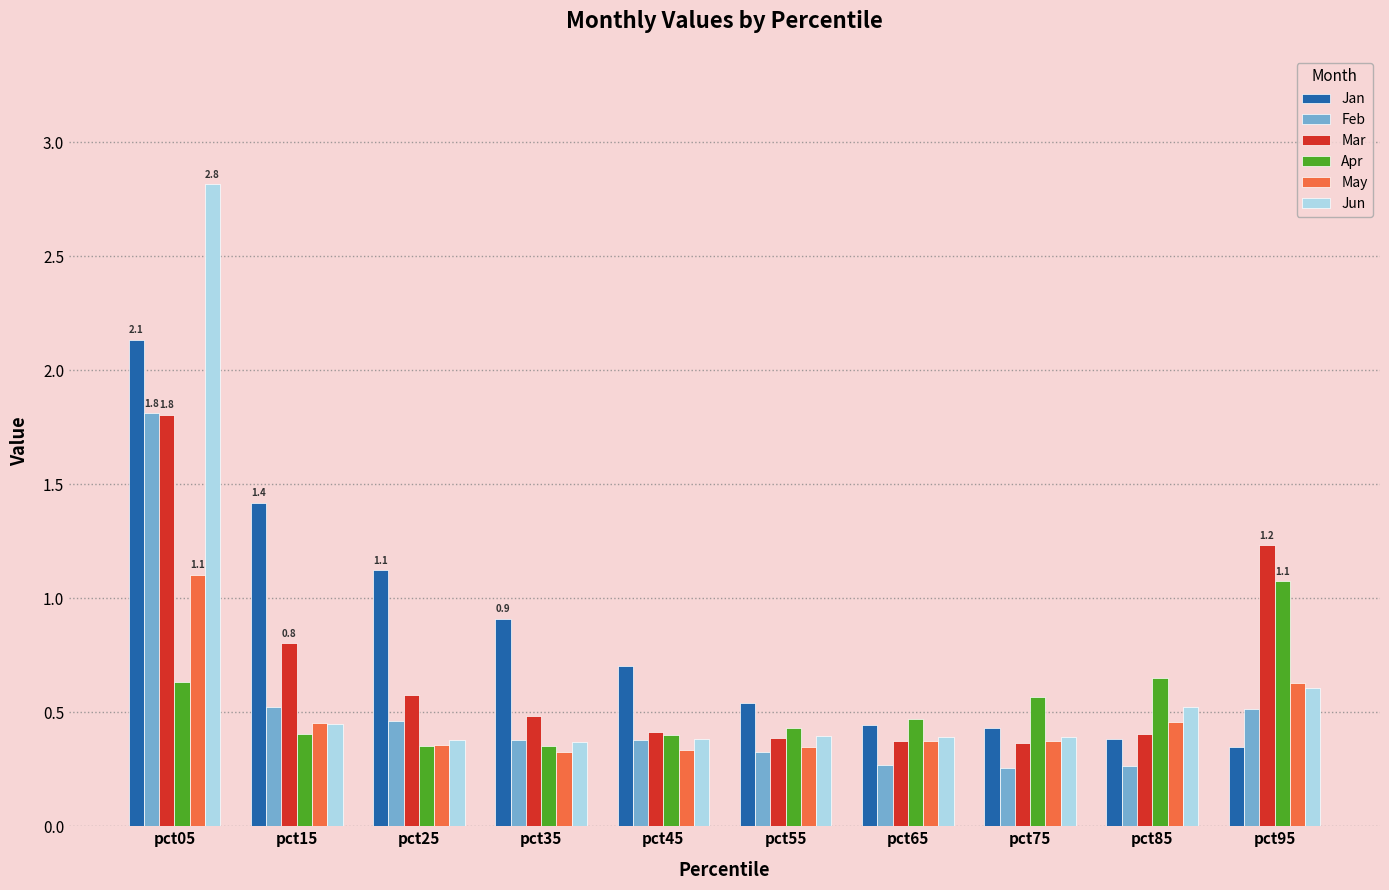

Count the Feb values in the range 0 to 1.

9